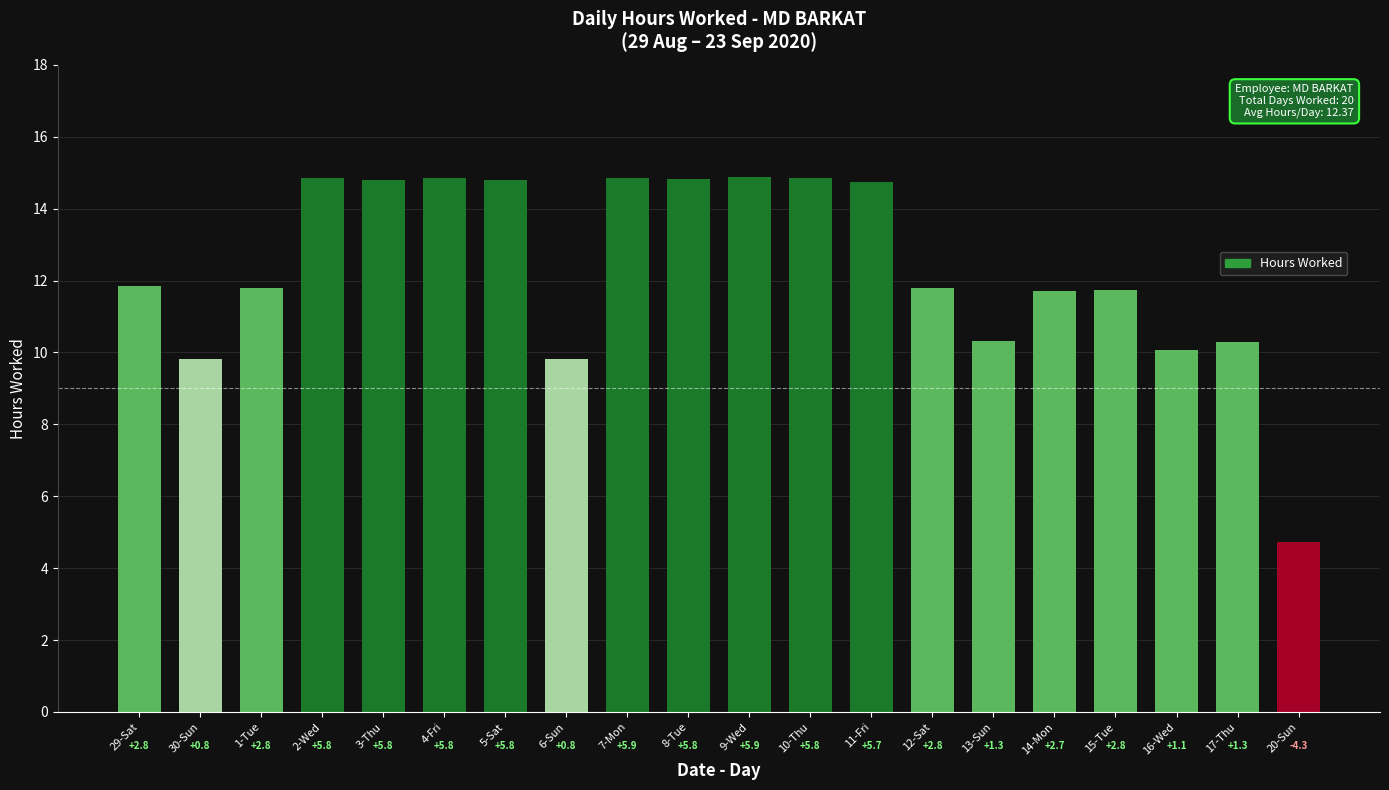

Does the chart contain any negative values?

No